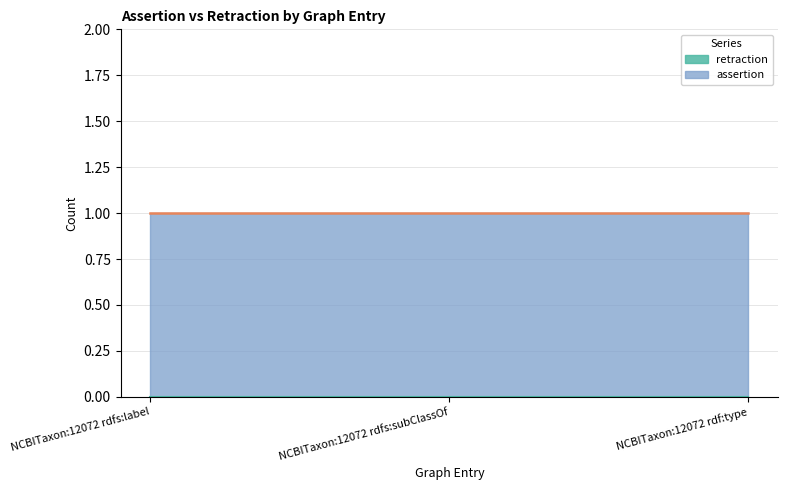

Reading left to right, list all the values displayed in this chart.

assertion: 1	1	1
retraction: 0	0	0